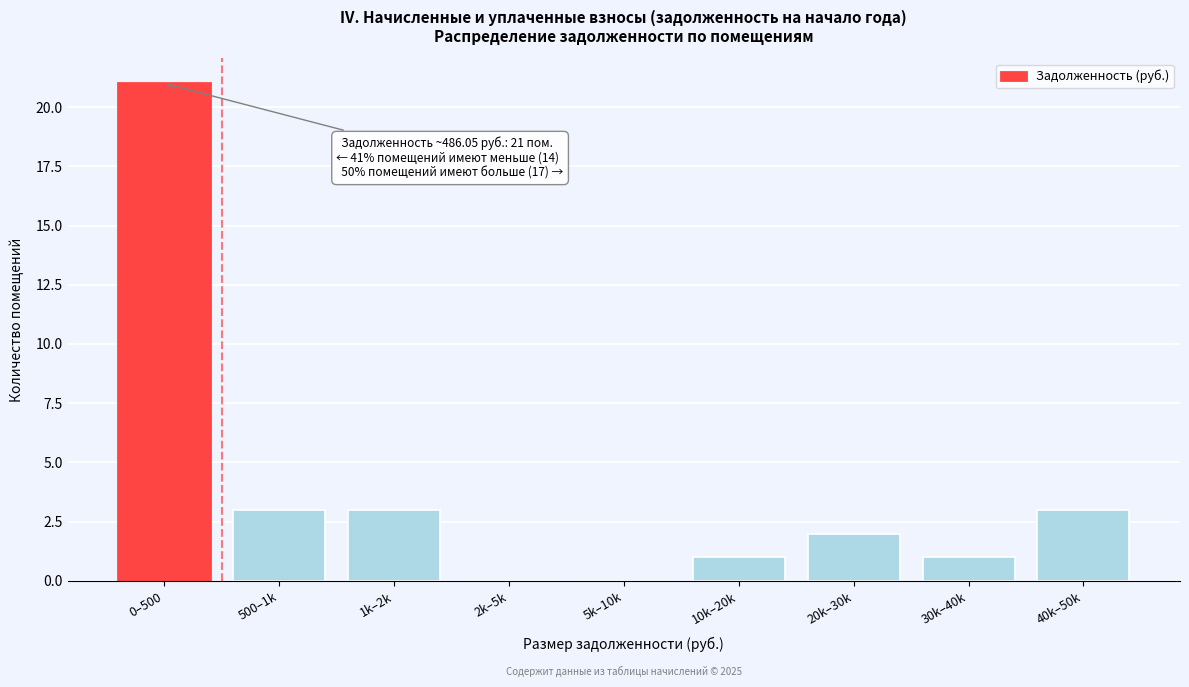

Reading left to right, list all the values displayed in this chart.

0–500=21	500–1k=3	1k–2k=3	2k–5k=0	5k–10k=0	10k–20k=1	20k–30k=2	30k–40k=1	40k–50k=3